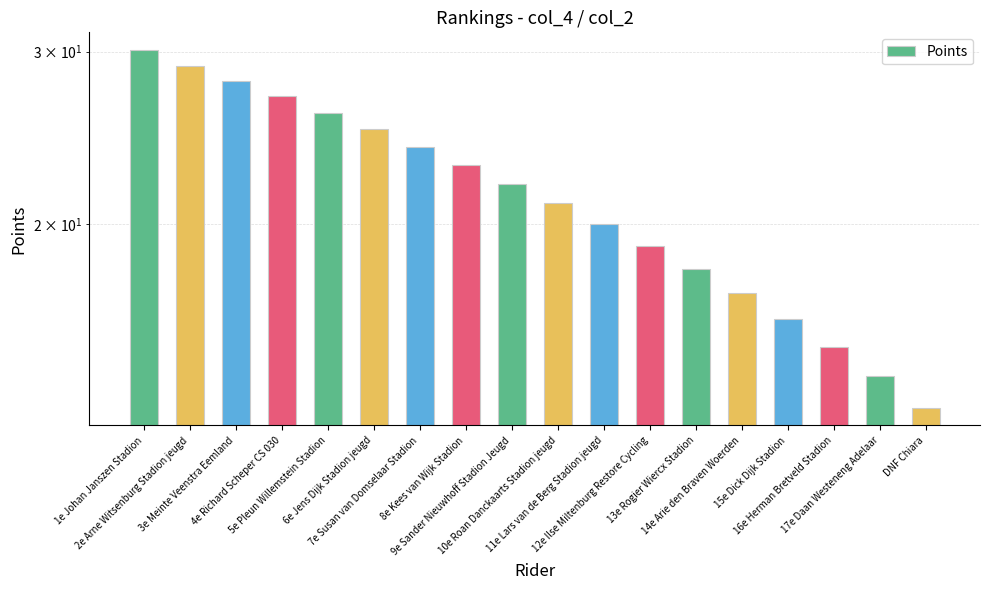

What position from the right is 16e Herman Bretveld Stadion?

3